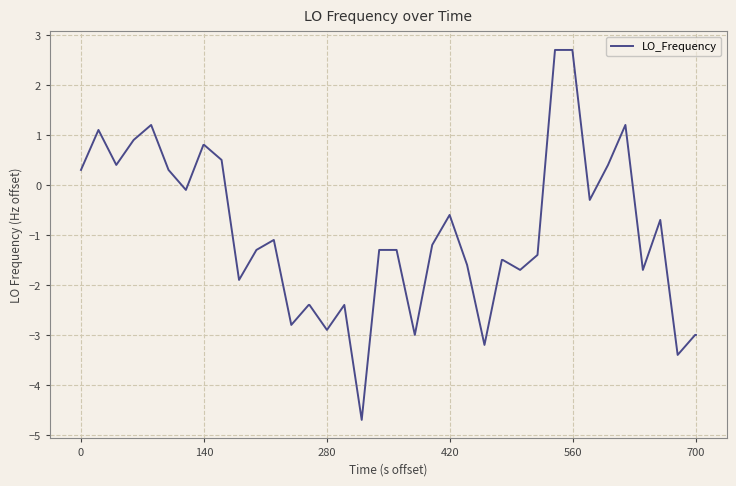

What is the difference between the maximum and minimum values?

7.4